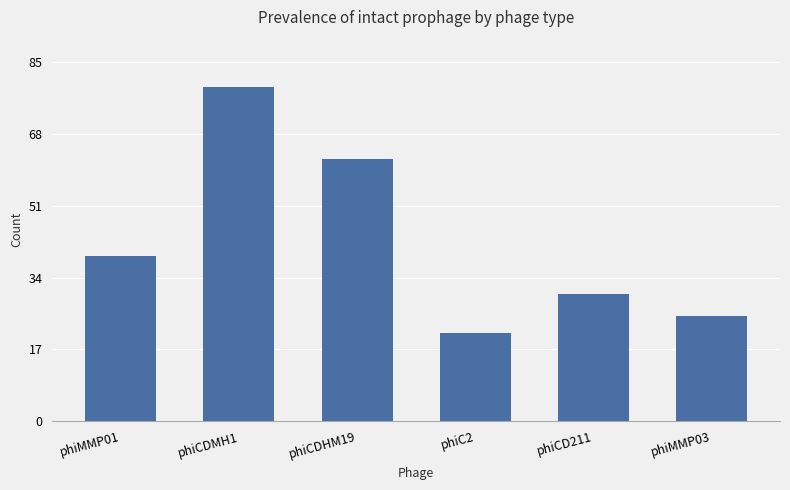

What is the difference between the second highest and second lowest values?

37